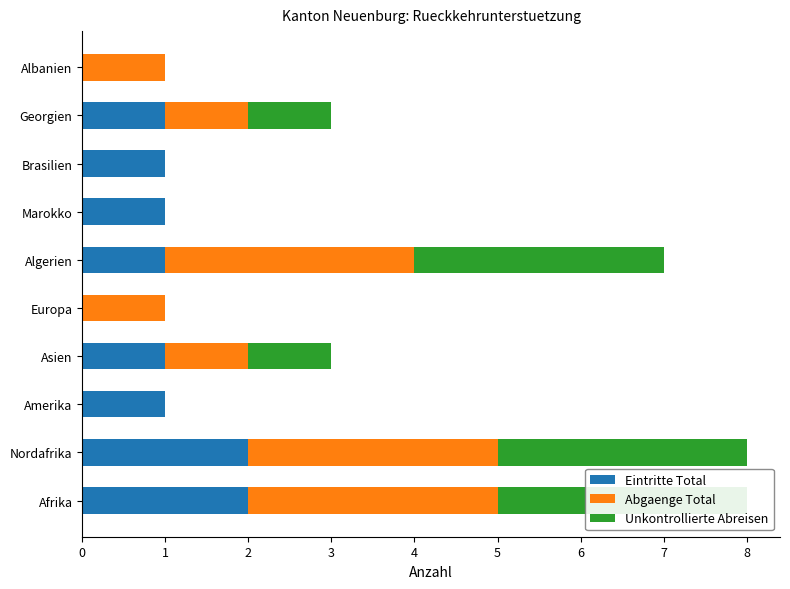

The Eintritte Total series shows 0 at Albanien. True or false?

True